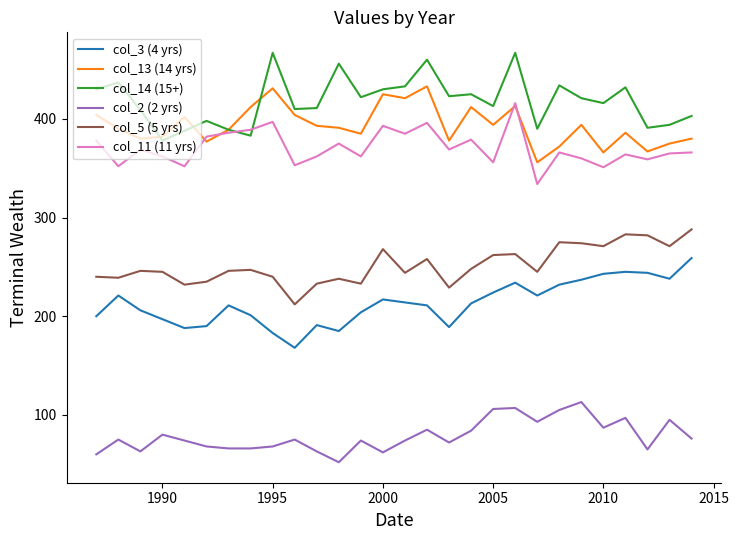

True or false: col_2 (2 yrs) and col_11 (11 yrs) intersect in this chart.

False